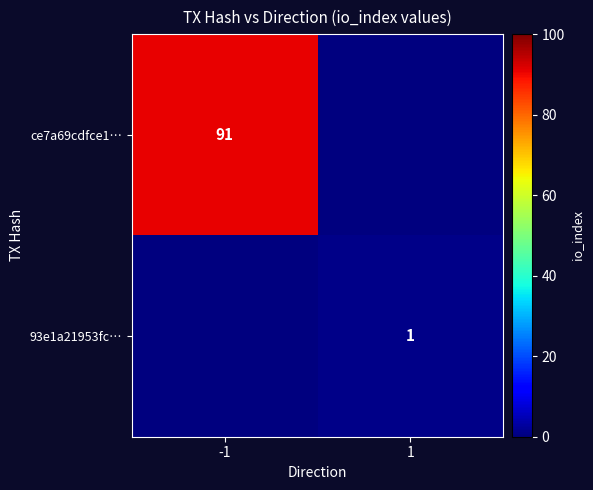

The 93e1a21953fc… series shows 1 at 1. True or false?

True